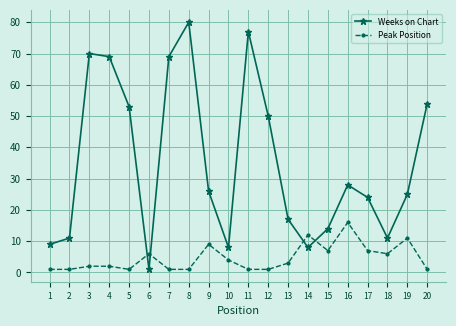

Is this an area chart (filled region under the line)?

No